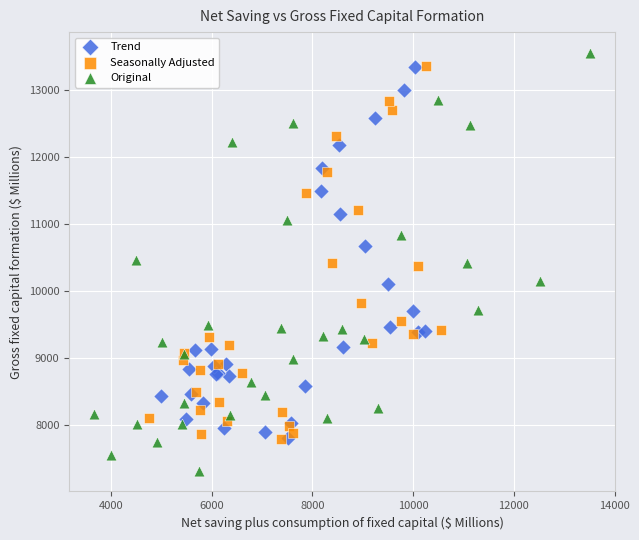

Which series has the largest Y range (max minus min)?

Original